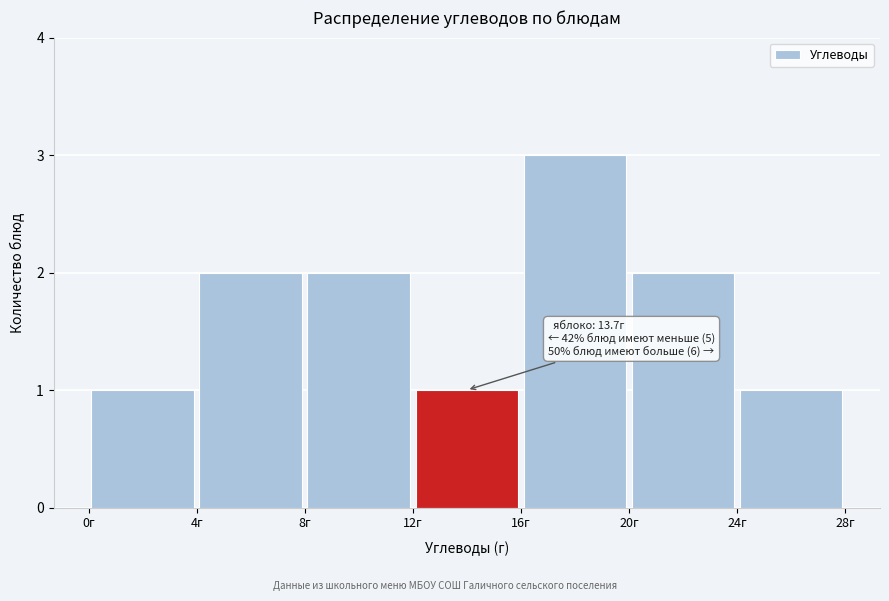

Over which range of the x-axis is the bar tallest?

16 to 20